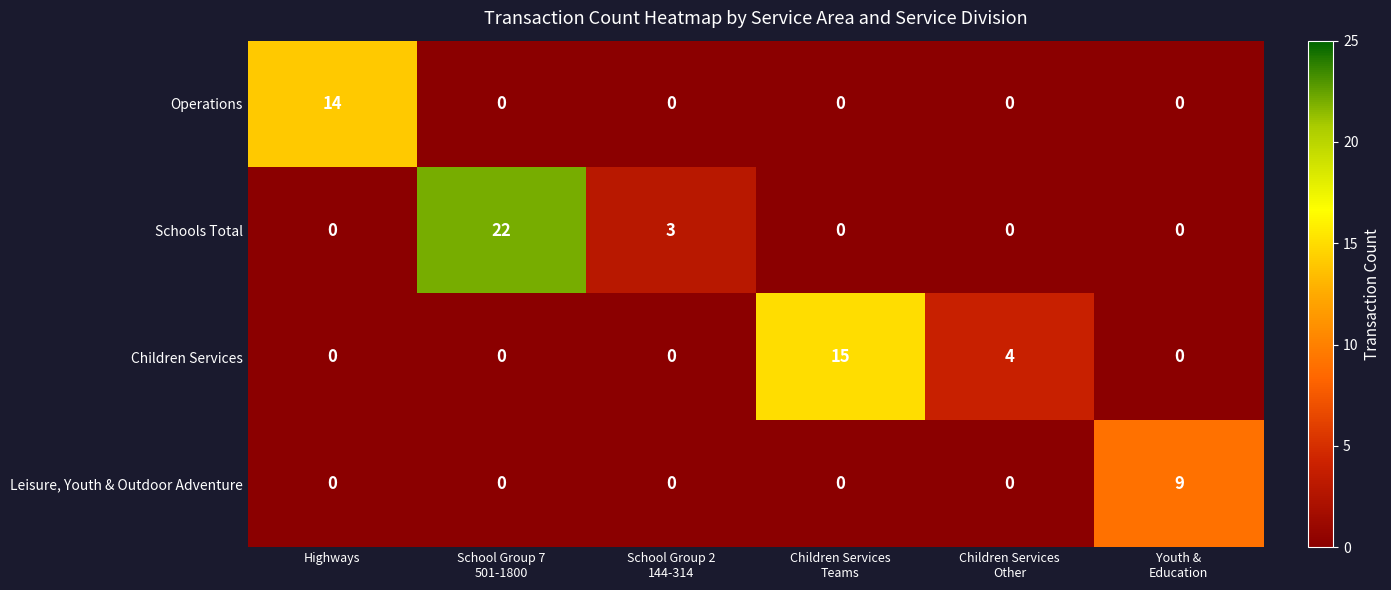

At which category is the sum across all series the highest?

School Group 7
501-1800